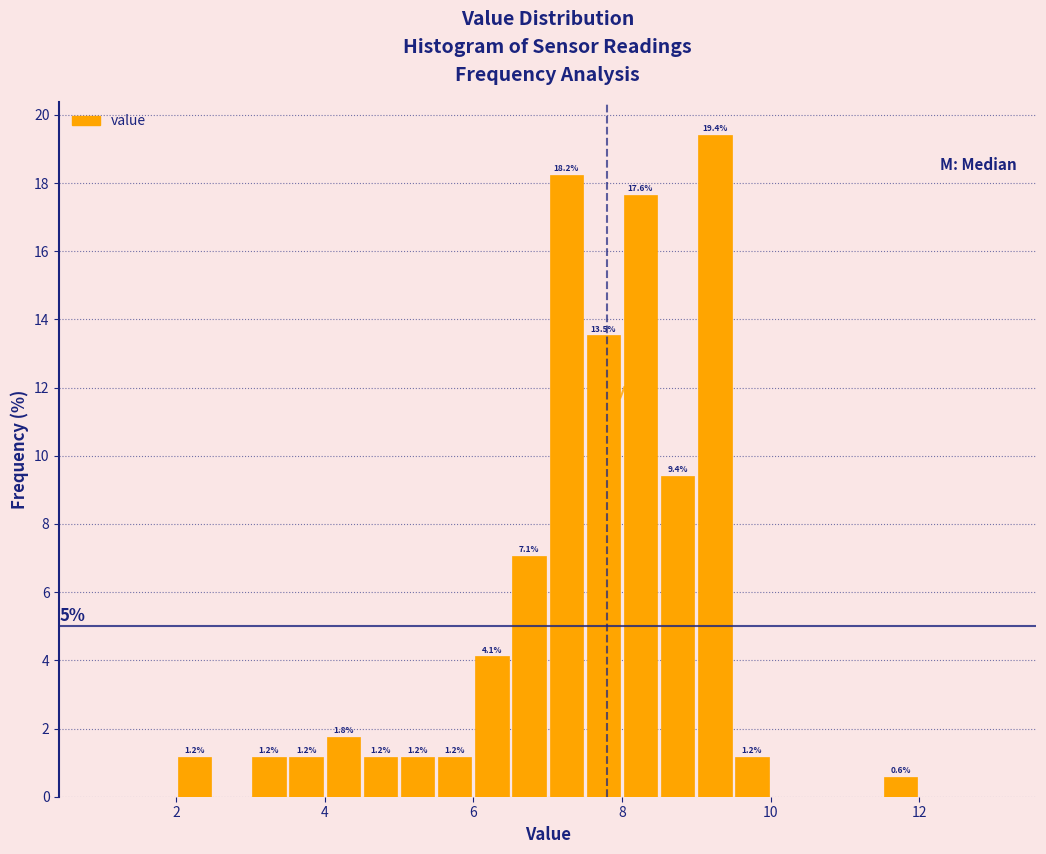

Read against the x-axis, roughly where is the centre of the tallest bar?

9.2